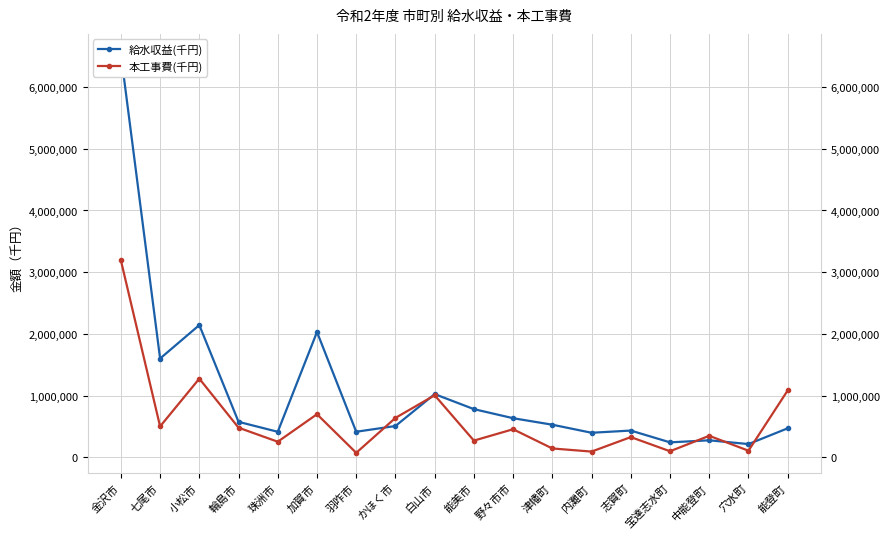

The 給水収益(千円) series shows 576826 at 輪島市. True or false?

True